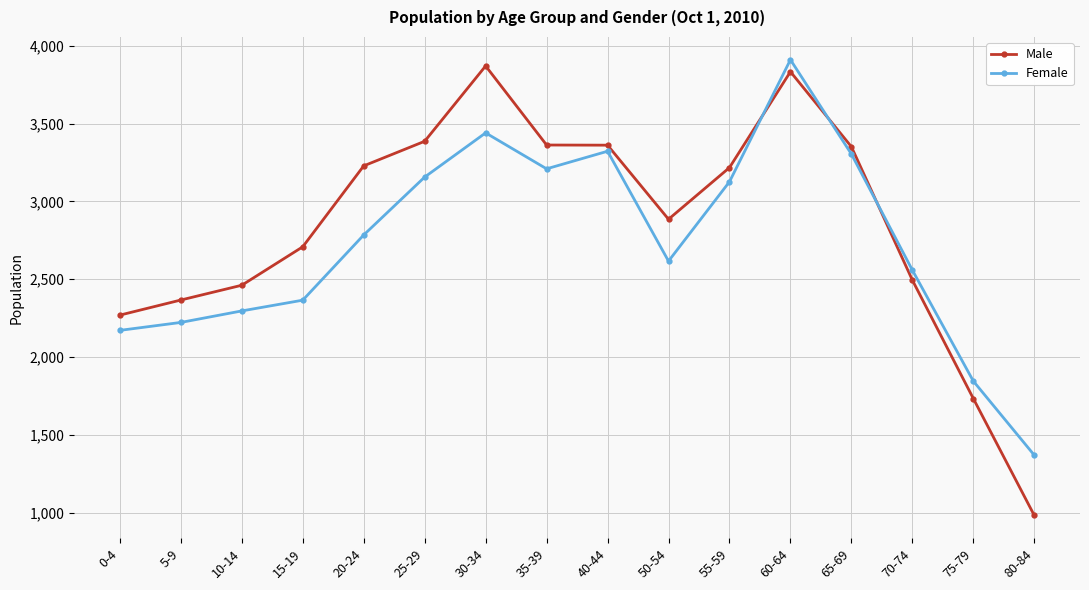

At how many categories does at least one series exceed 3820?

2